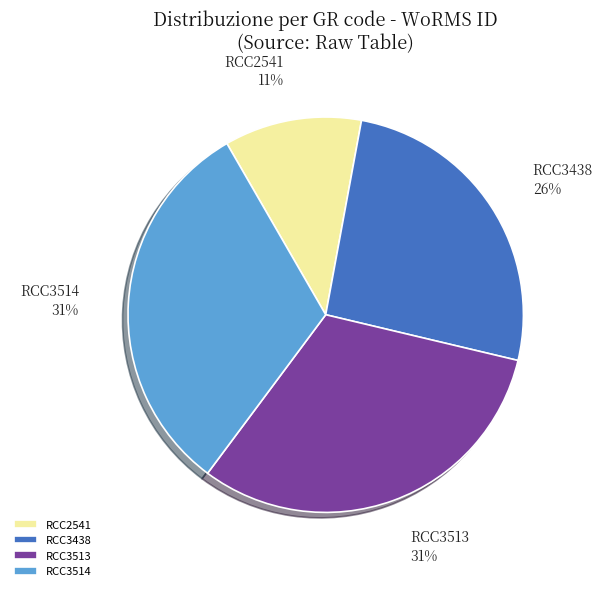

Is it true that RCC2541 is 18% of the pie?

False